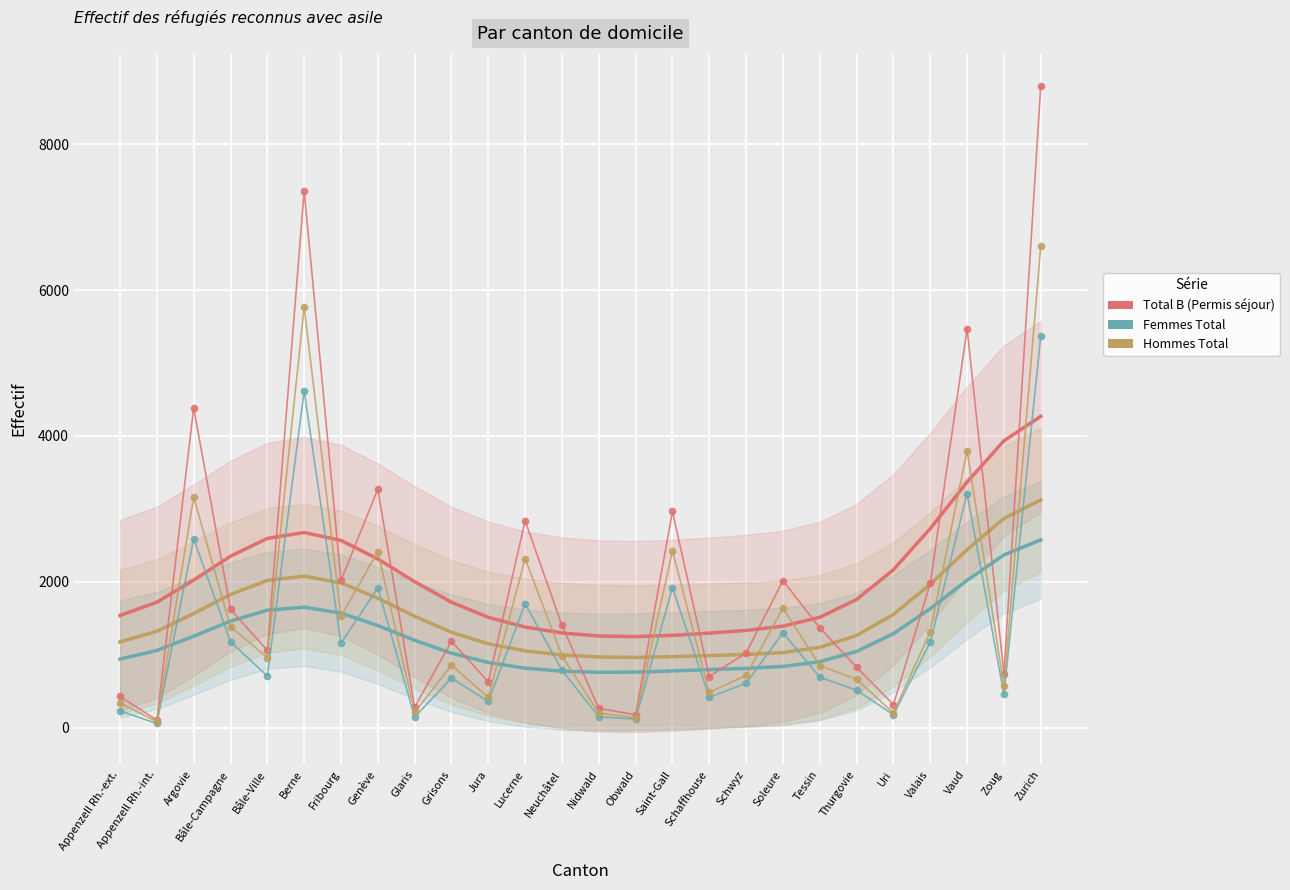

What is the minimum value for Femmes Total (lissé)?

757.7